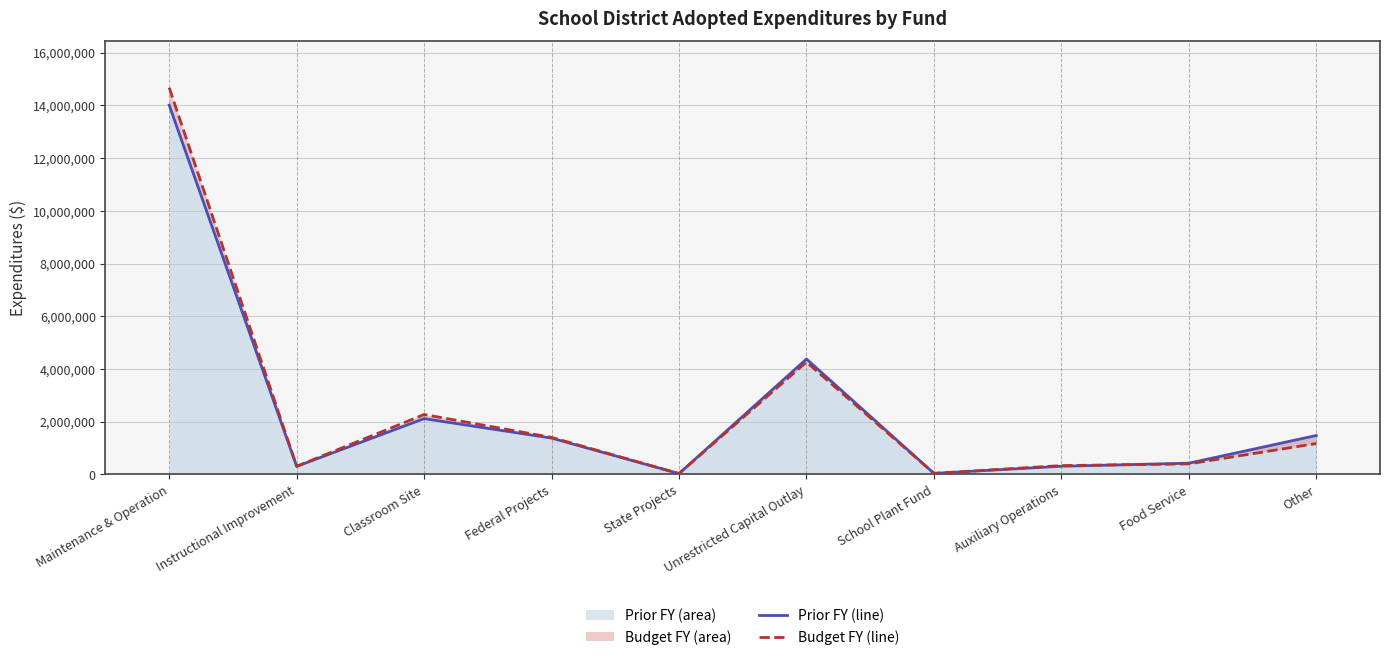

What position from the left is Maintenance & Operation?

1